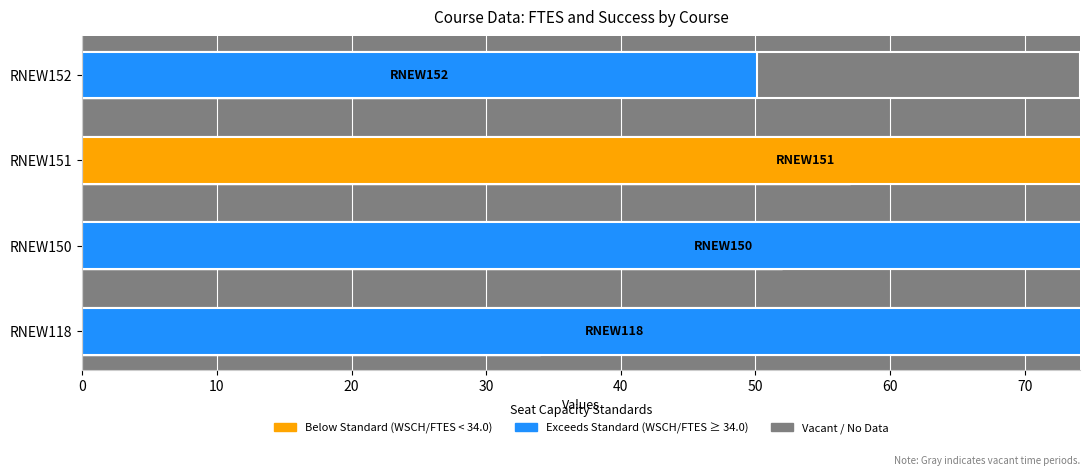

What is the ratio of the value at RNEW118 to the value at RNEW152?

1.4